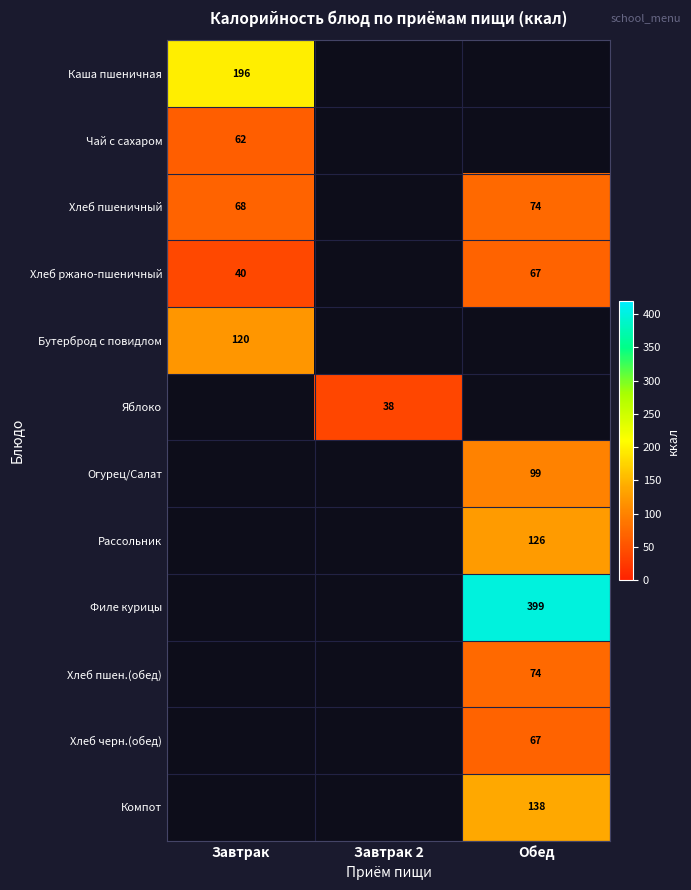

Which has a higher value, Завтрак 2 or Завтрак?

Завтрак